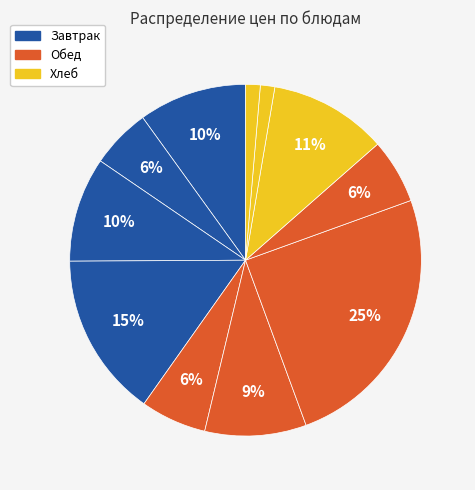

Count the number of slices in the pie.

11